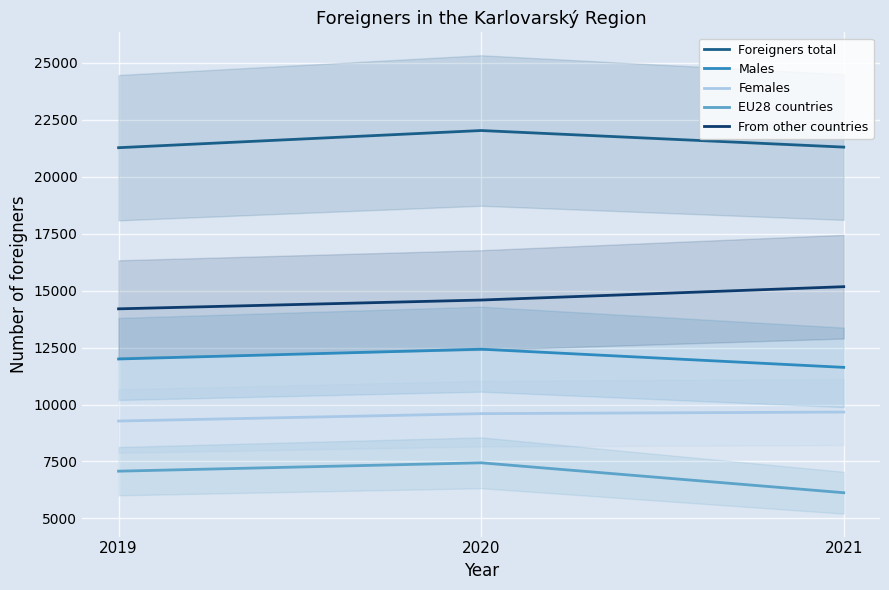

What is the difference between the highest and lowest values at 2019?

14203